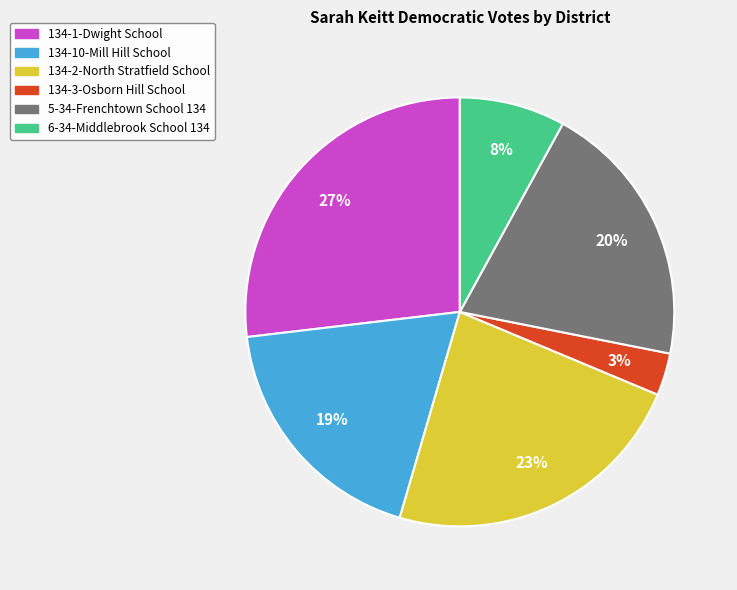

Which category has the biggest portion of the pie?

134-1-Dwight School